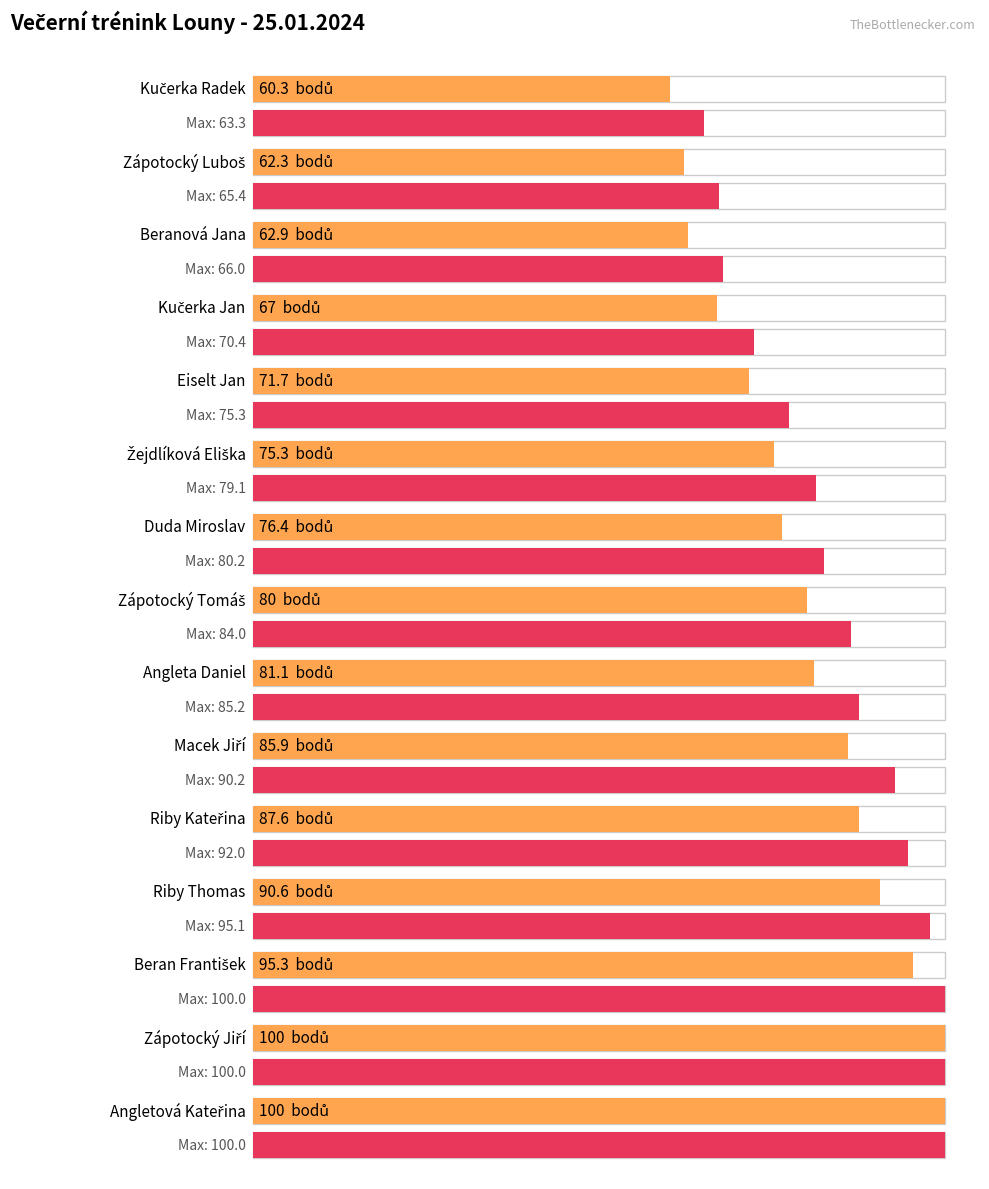

What is the maximum value shown in the chart?

100.0